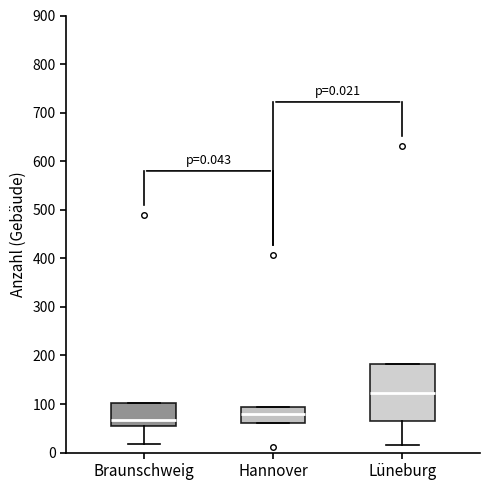

Comparing the boxes themselves (not the whiskers), which one is the tallest?

Lüneburg